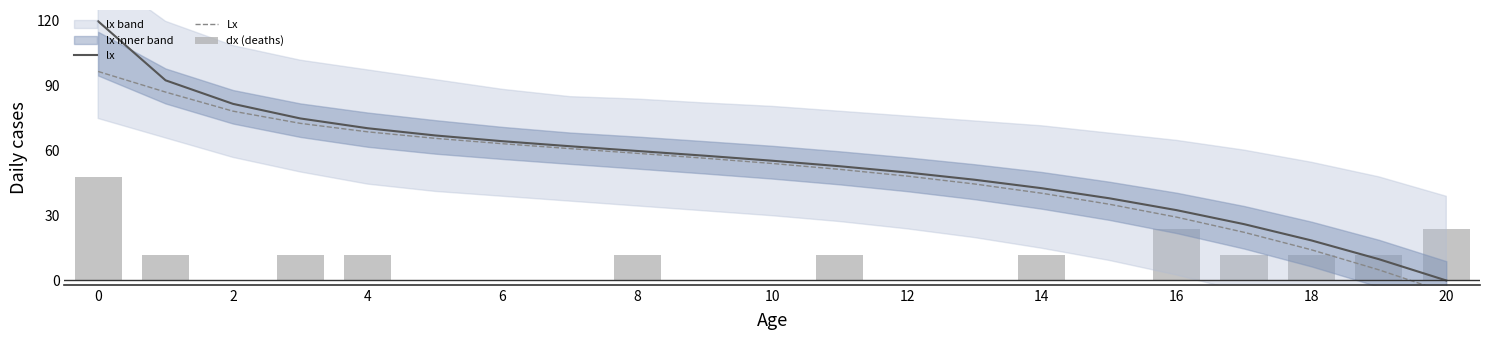

What is the minimum value for Lx?

-5.5